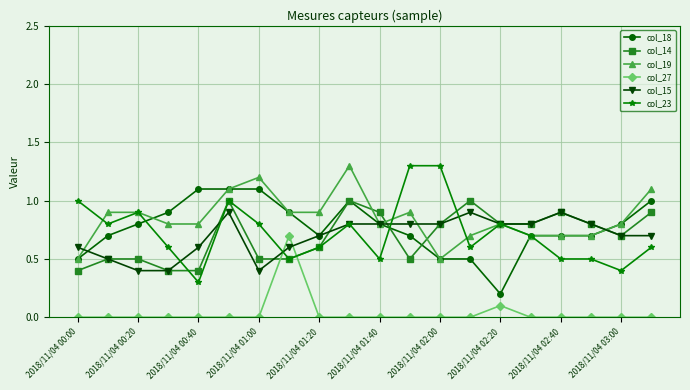

What is the maximum value shown in the chart?

1.3